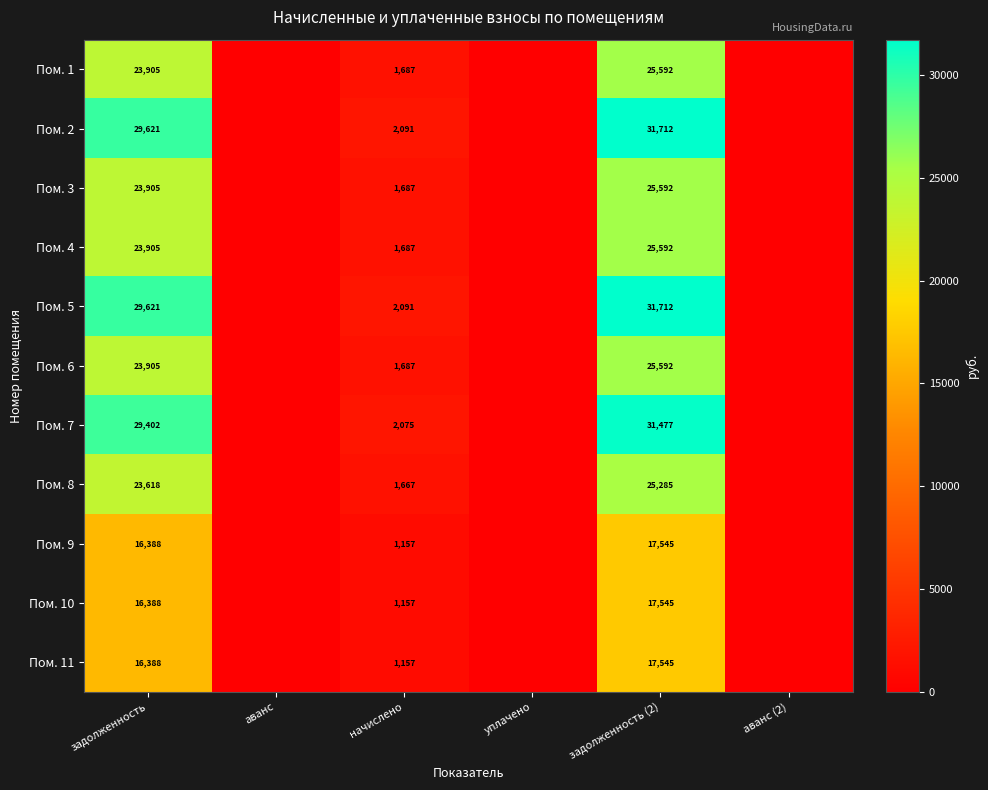

What is the sum of the Пом. 6 values at начислено and задолженность?

25592